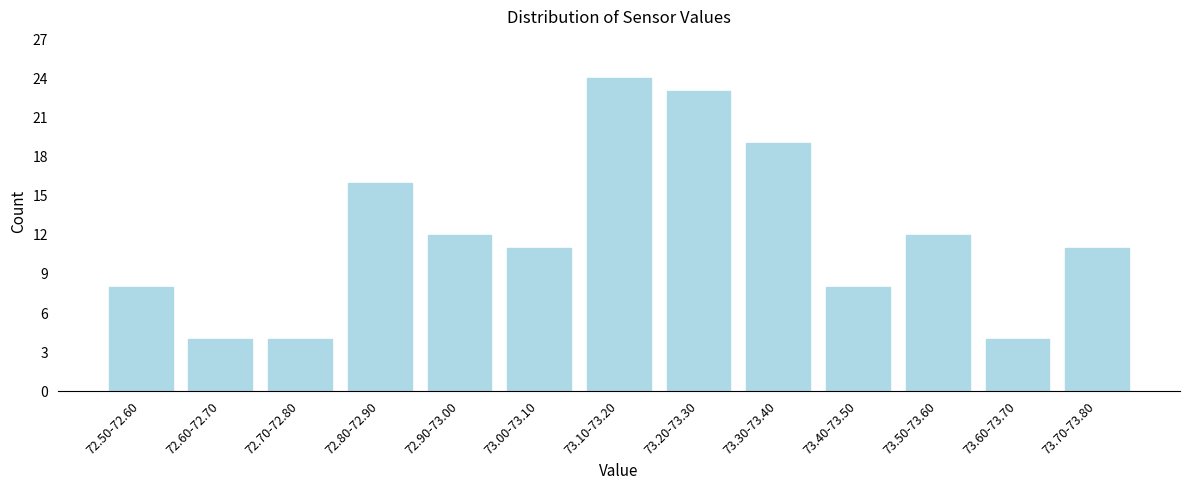

Reading left to right, list all the values displayed in this chart.

72.50-72.60=8	72.60-72.70=4	72.70-72.80=4	72.80-72.90=16	72.90-73.00=12	73.00-73.10=11	73.10-73.20=24	73.20-73.30=23	73.30-73.40=19	73.40-73.50=8	73.50-73.60=12	73.60-73.70=4	73.70-73.80=11